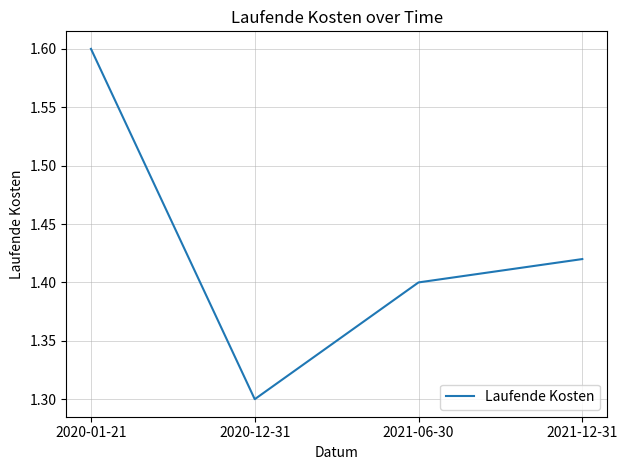

Which label corresponds to the largest value in the chart?

2020-01-21